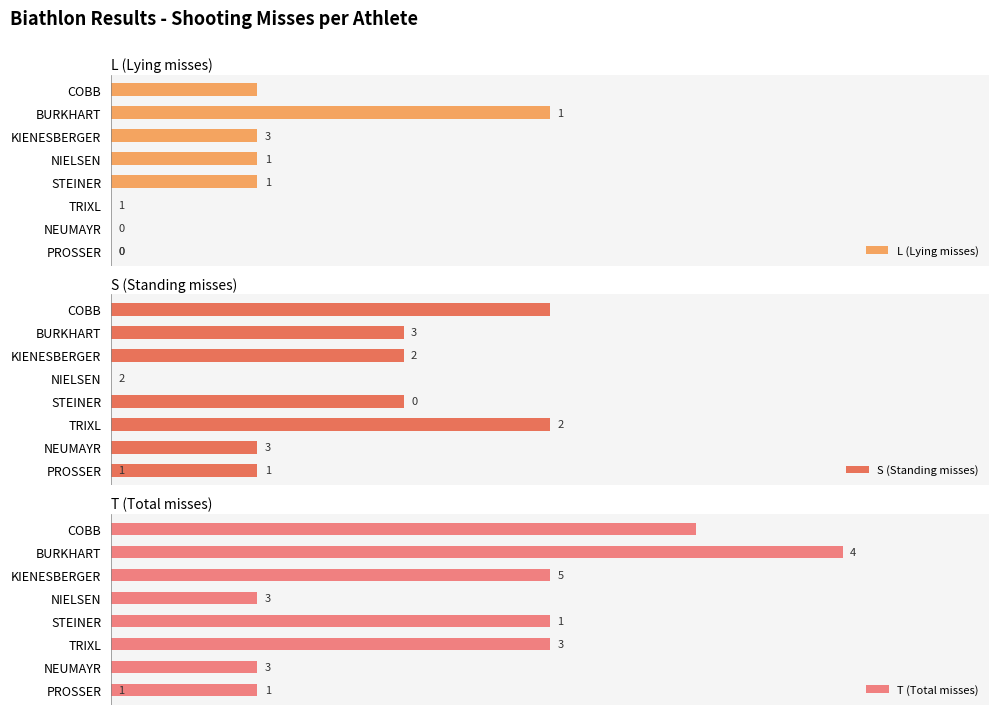

How many bars are there in each group?

3